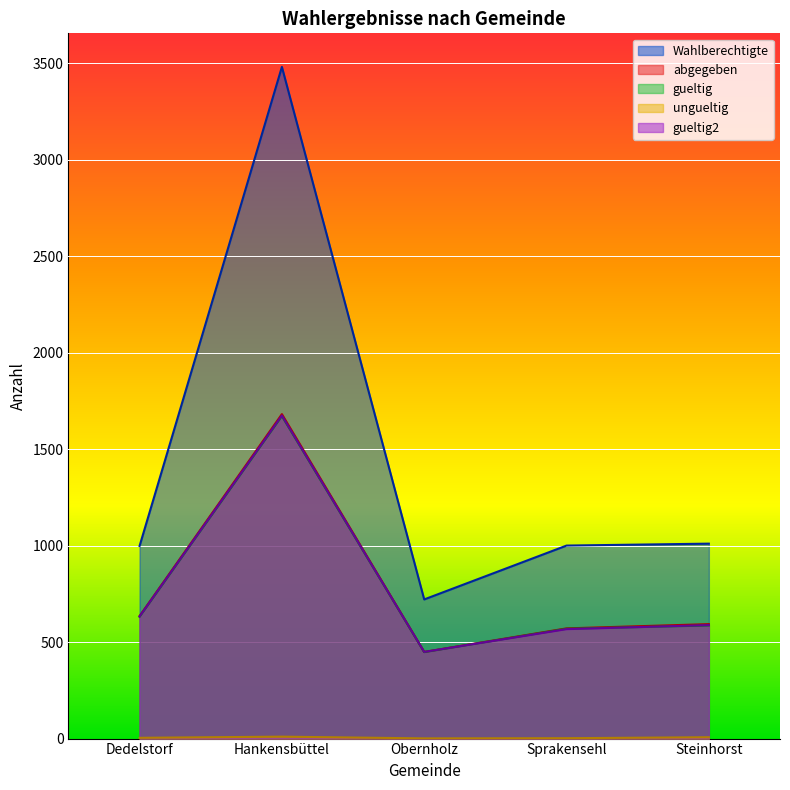

True or false: gueltig2 and gueltig intersect in this chart.

True